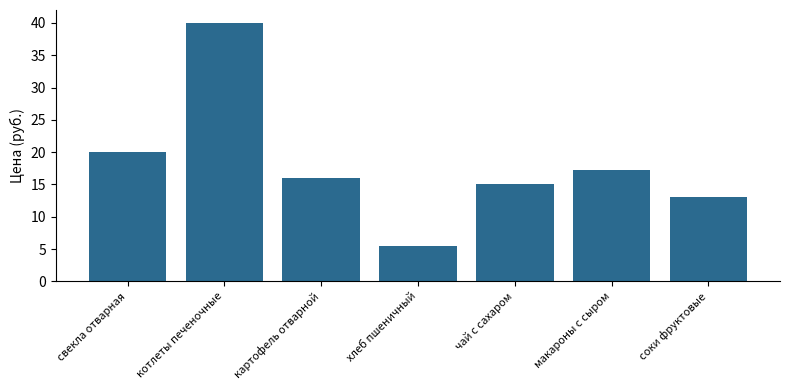

What is the label of the 1st bar from the left?

свекла отварная